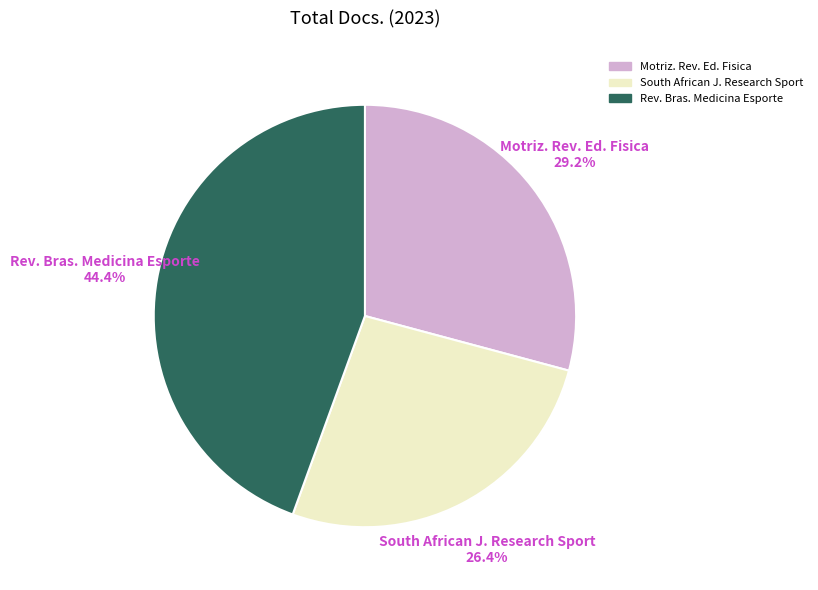

Is there any slice that represents more than half of the pie?

No